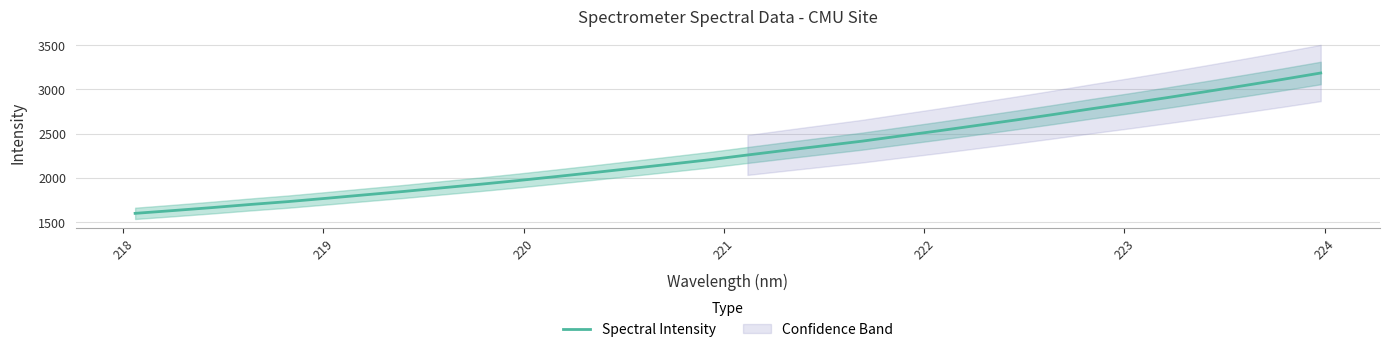

What is the highest value of the Spectral Intensity series?

3184.9